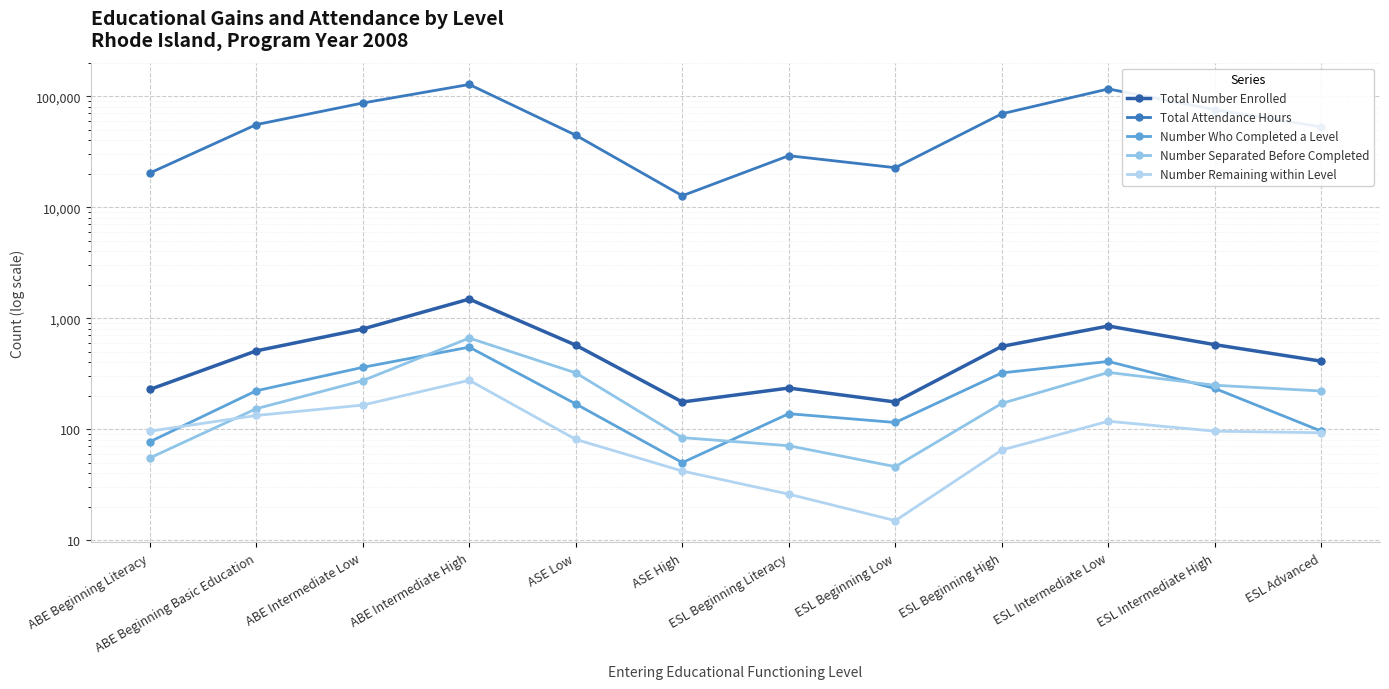

What is the difference between the highest and lowest values at ABE Intermediate Low?

86792